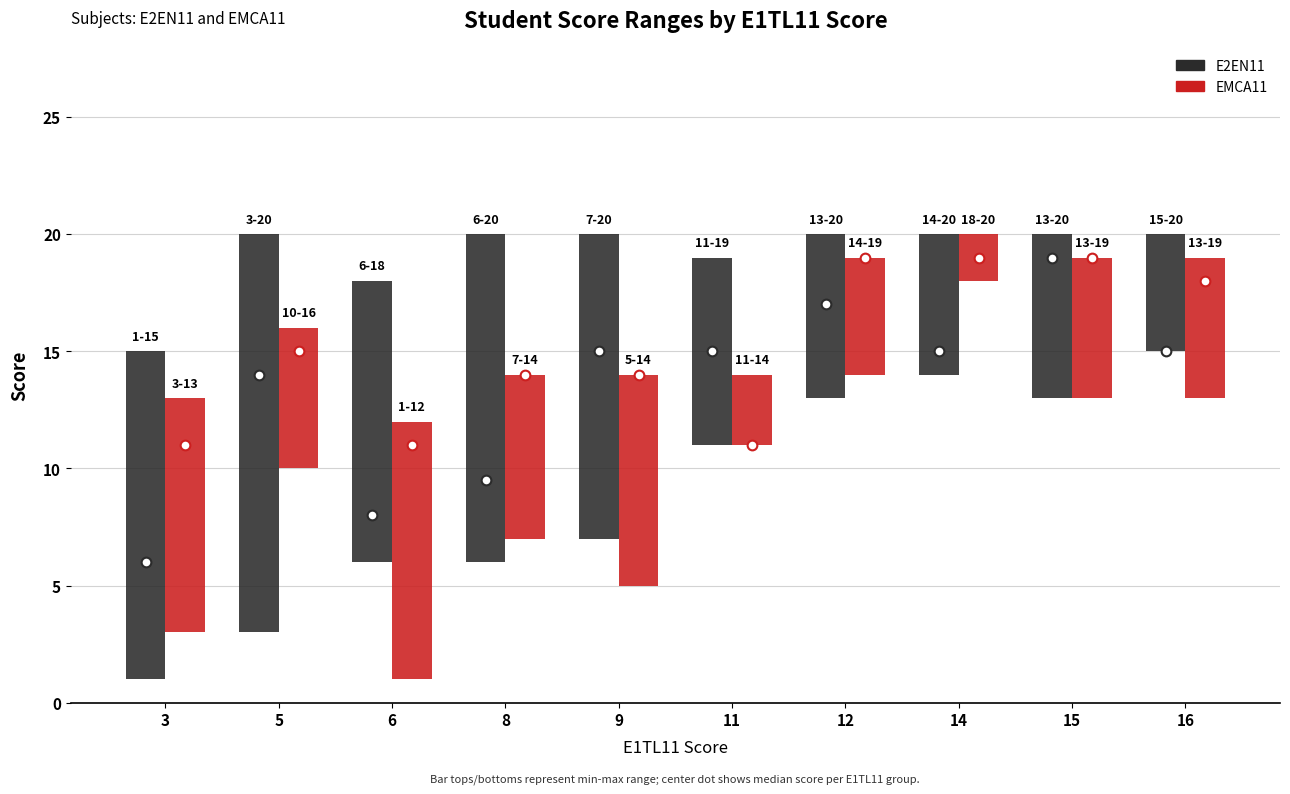

Reading left to right, extract all data points from this chart.

E2EN11: 14	17	12	14	13	8	7	6	7	5
EMCA11: 10	6	11	7	9	3	5	2	6	6